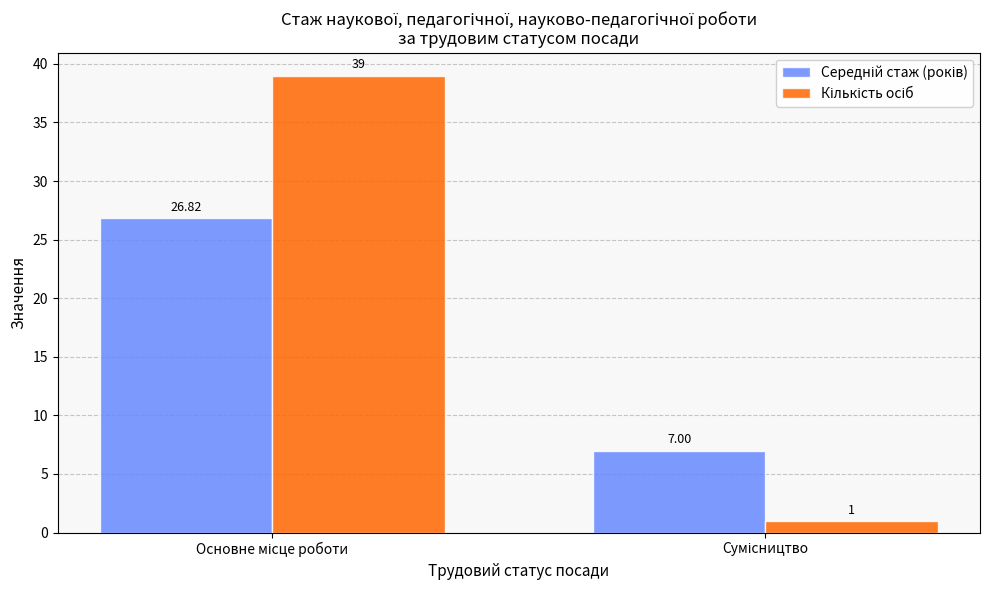

Are the bars horizontal?

No